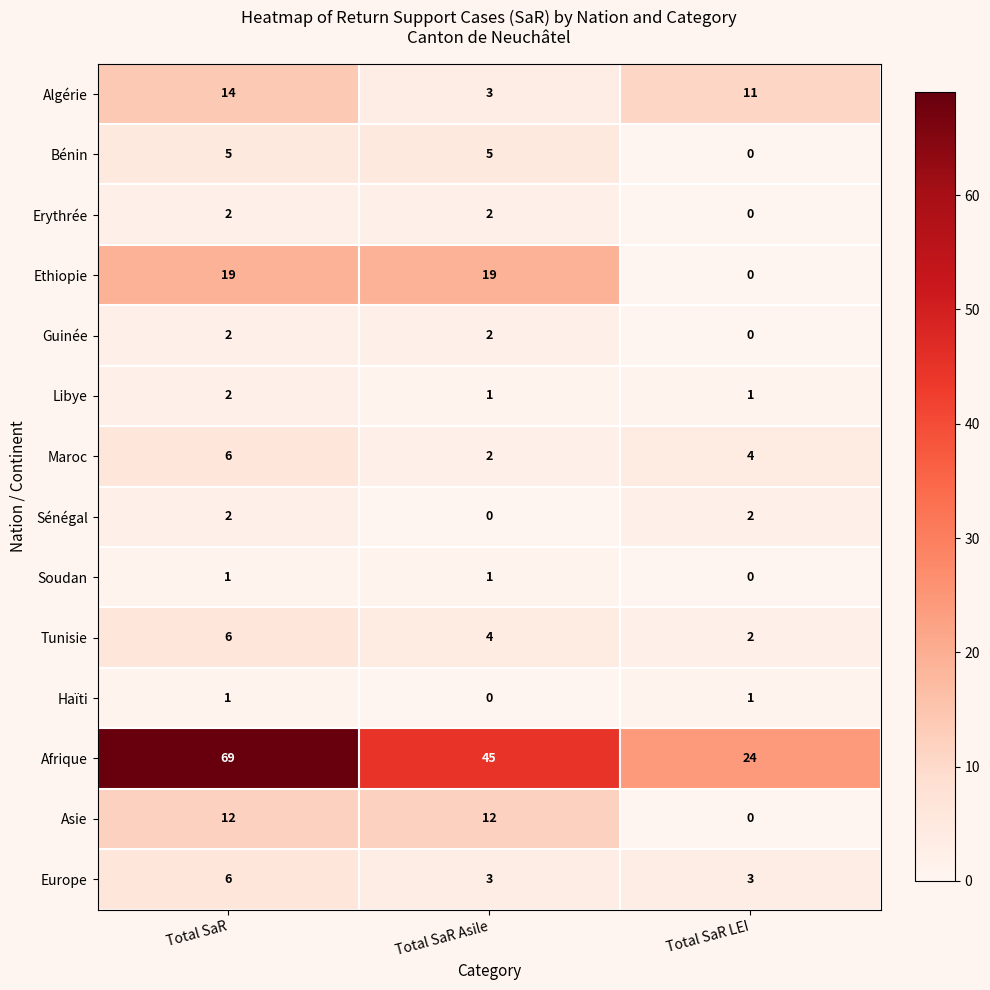

Count the number of categories in the chart.

3